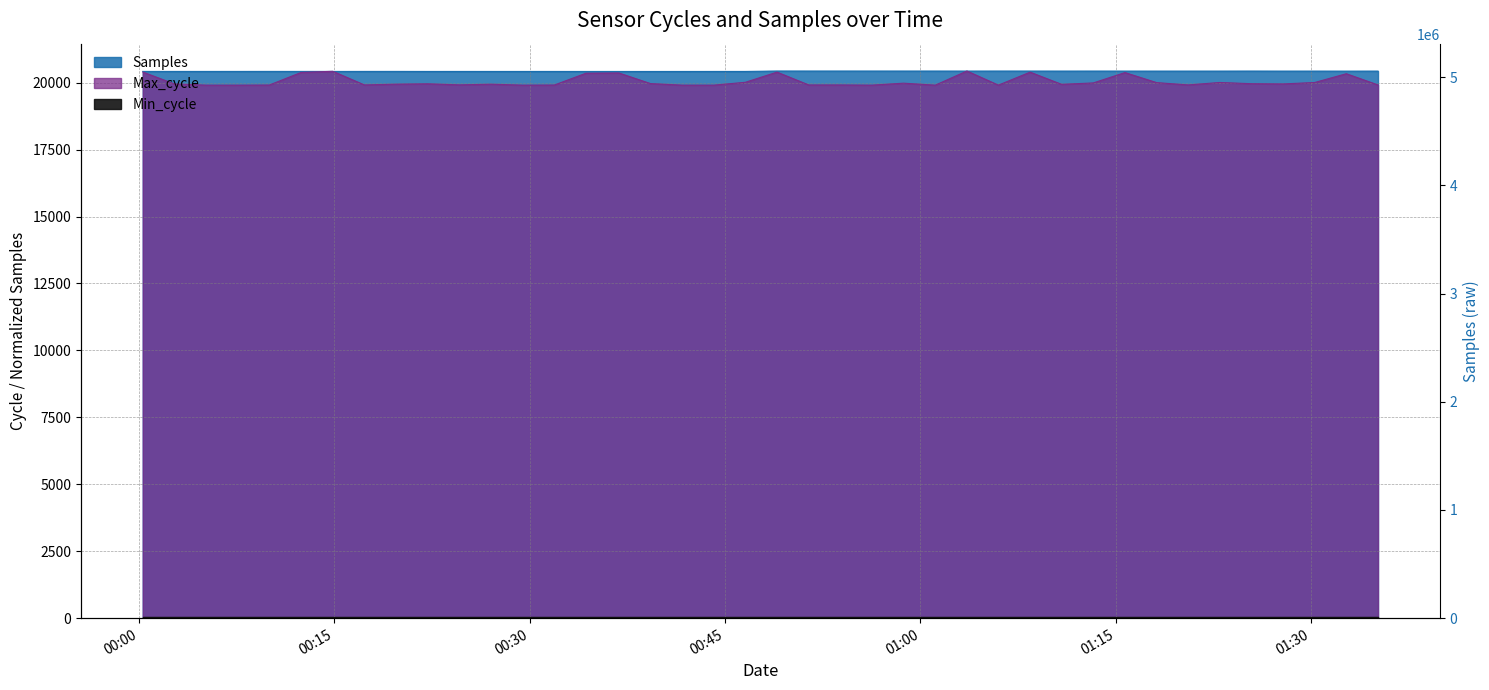

What is the label of the 12th point from the left?

2022/04/20 00:27:02